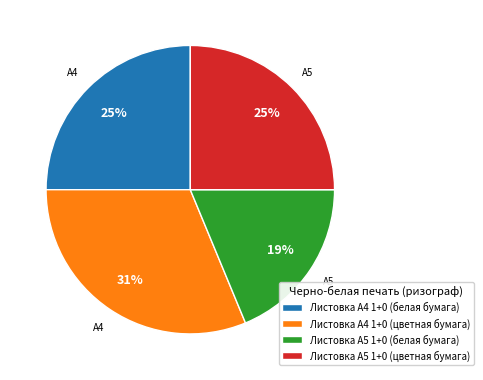

Do Листовка А4 1+0 (белая бумага) and Листовка А4 1+0 (цветная бумага) together represent more than half of the pie?

Yes